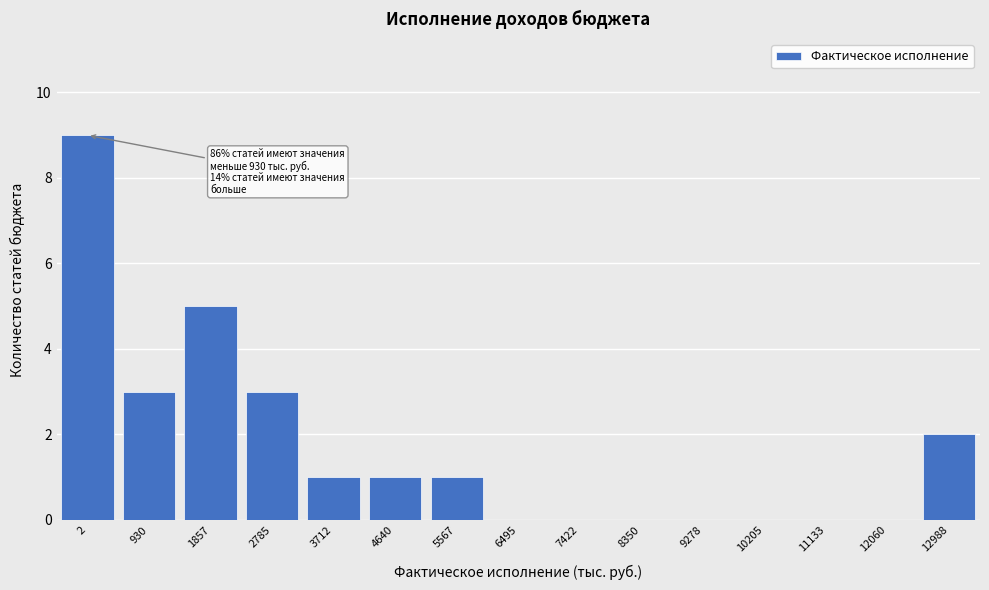

Reading right to left, transcribe all the data shown in this chart.

12988=2	12060=0	11133=0	10205=0	9278=0	8350=0	7422=0	6495=0	5567=1	4640=1	3712=1	2785=3	1857=5	930=3	2=9